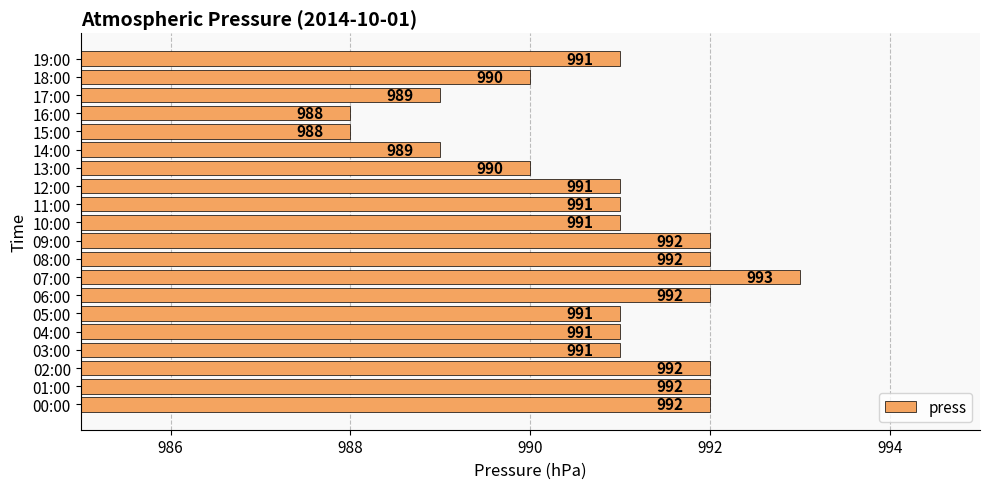

Reading bottom to top, what are all the values shown in this chart?

992	992	992	991	991	991	992	993	992	992	991	991	991	990	989	988	988	989	990	991